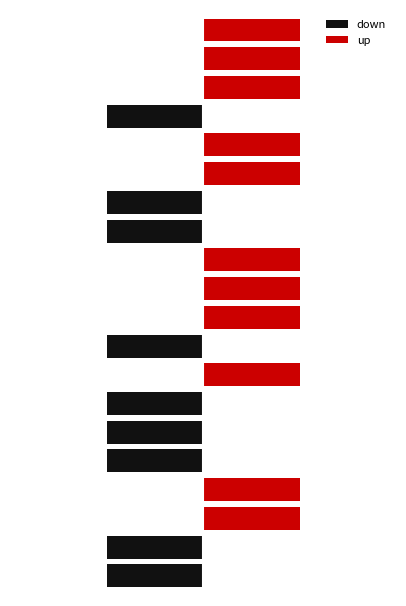

Rank the series by their maximum value, from highest to lowest.

up, down